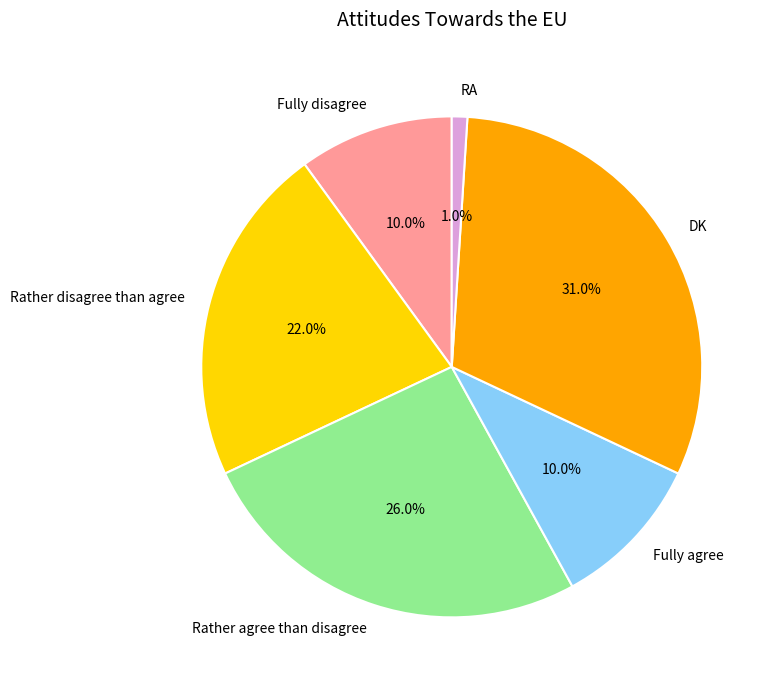

Does Fully disagree account for over 50% of the chart?

No